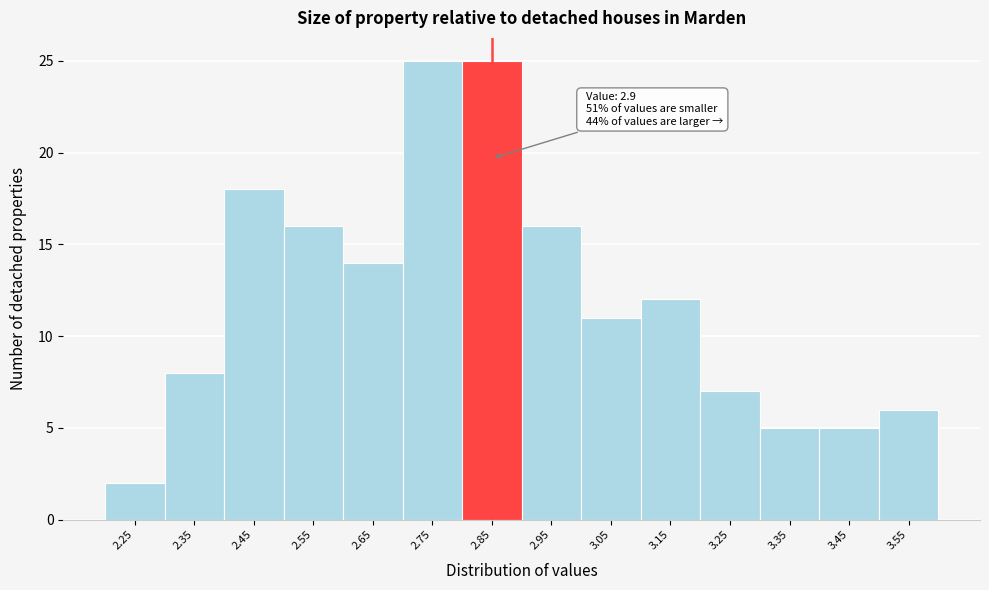

Reading left to right, extract all data points from this chart.

2	8	18	16	14	25	25	16	11	12	7	5	5	6